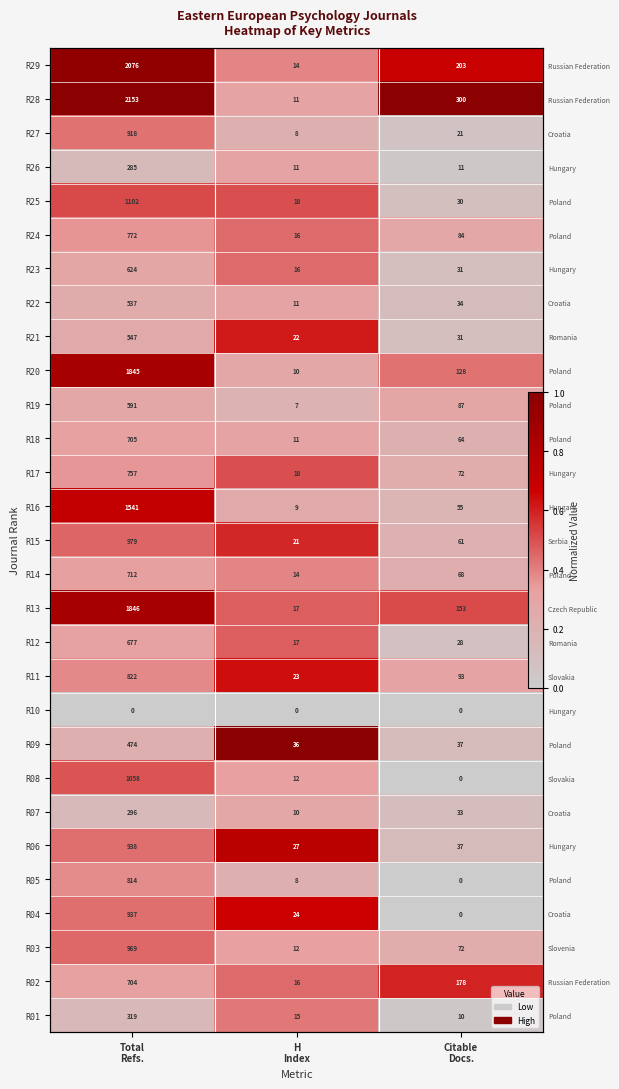

The R07 series shows 0.1 at H Index. True or false?

False